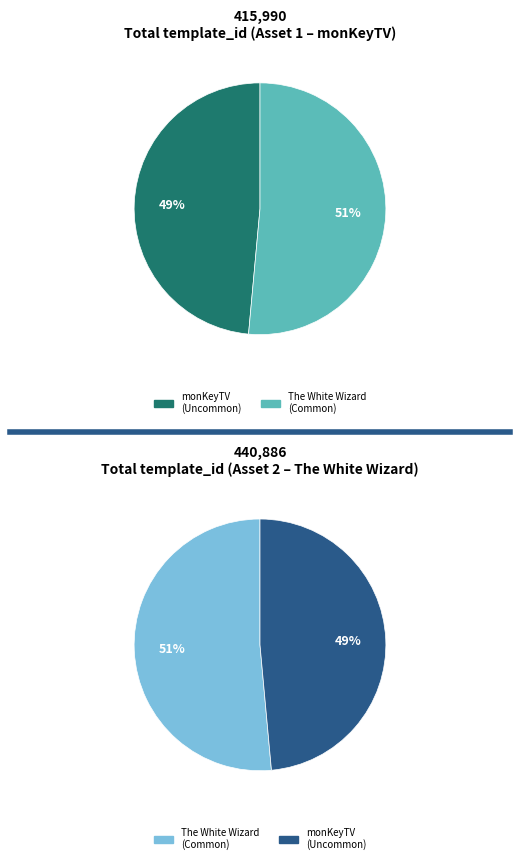

Does 1099709647058 account for over 50% of the chart?

No